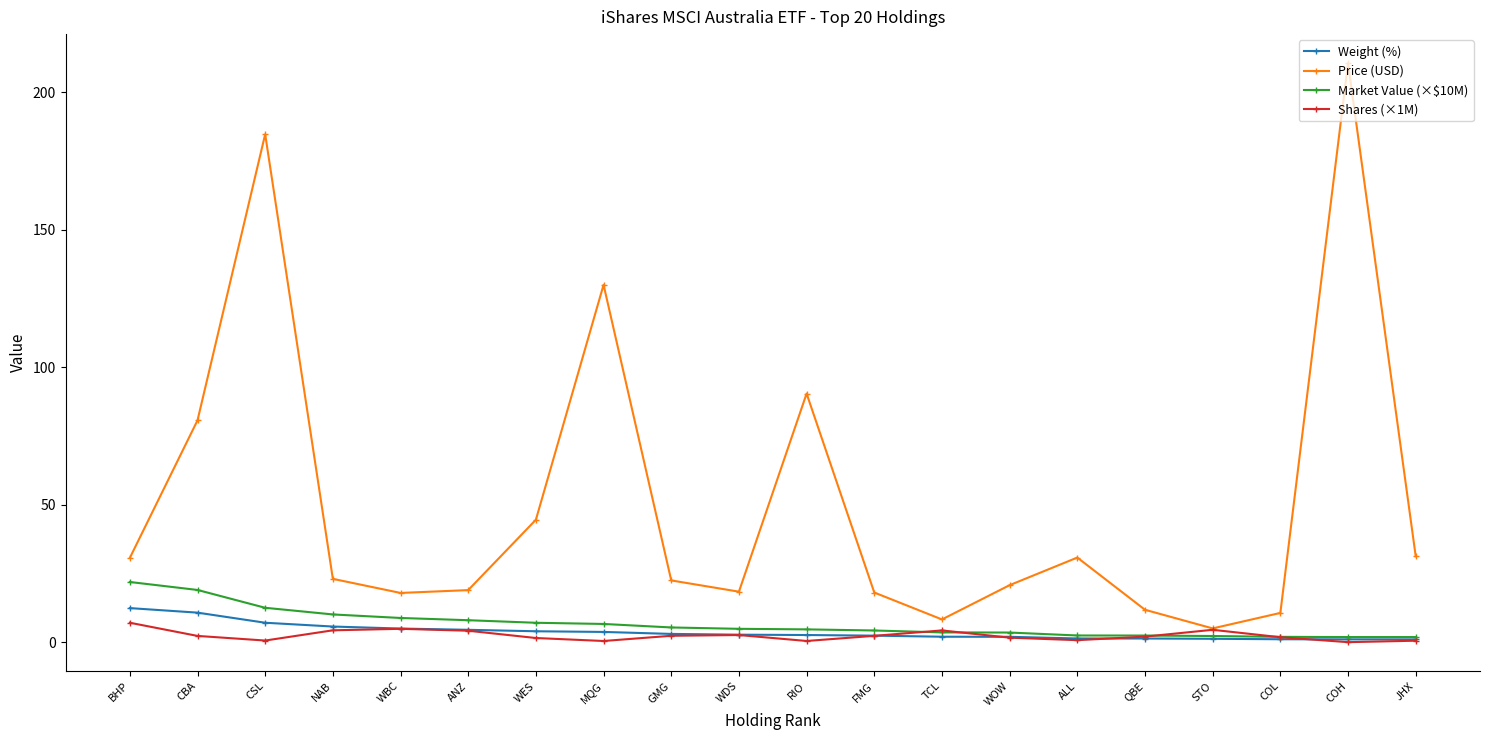

Which series has the largest total across all categories?

Price (USD)